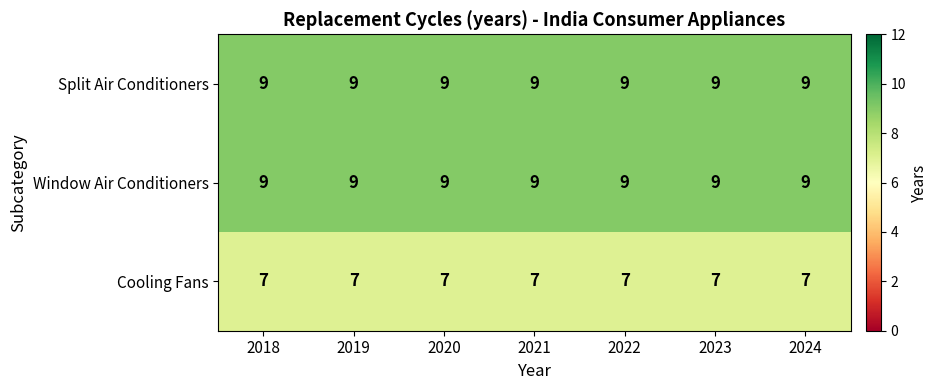

What is the difference between the highest and lowest values at 2020?

2